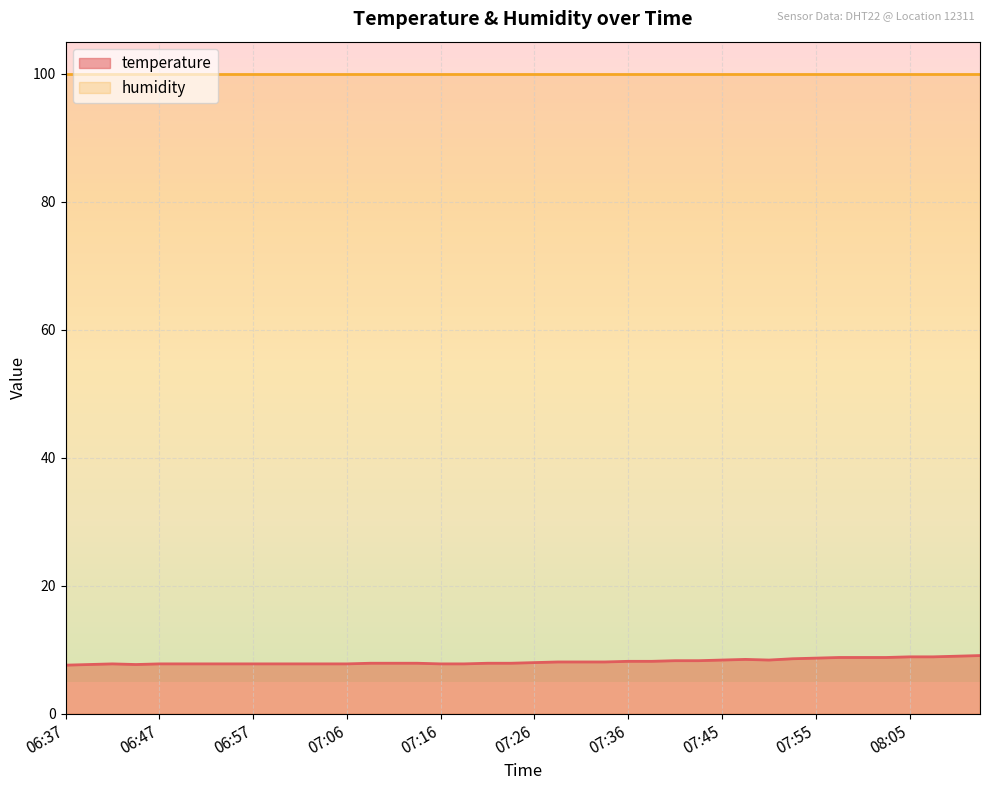

How many categories are shown in the chart?

40